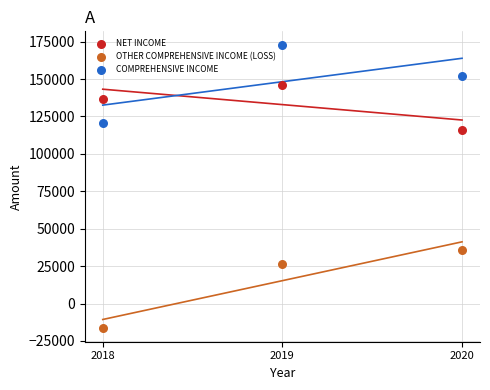

Across all data points, what is the average Y value?

98805